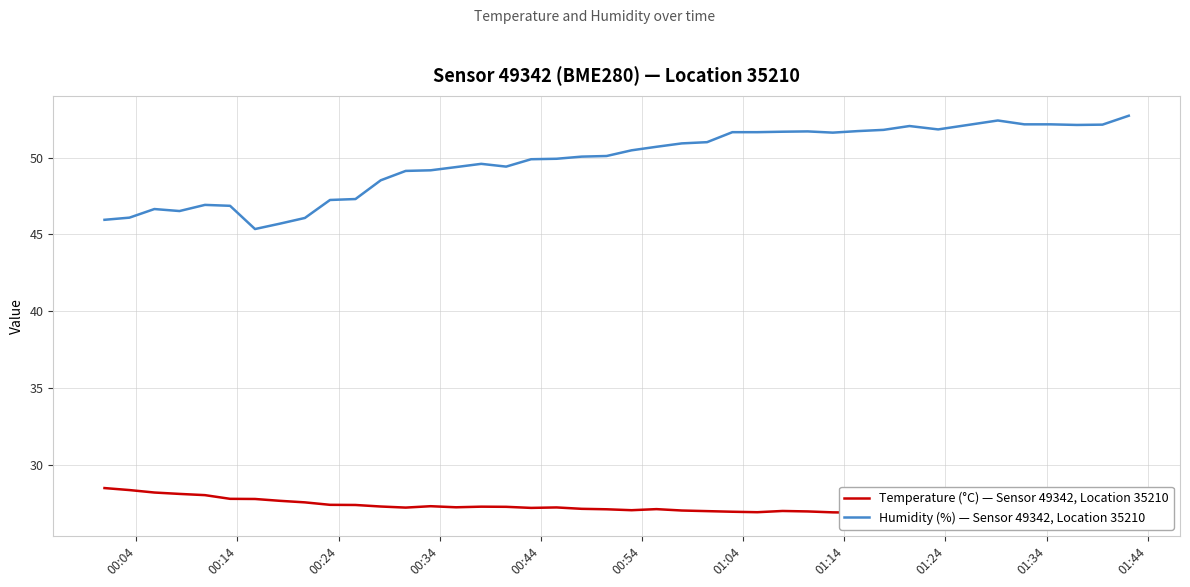

At how many categories does at least one series exceed 52?

7